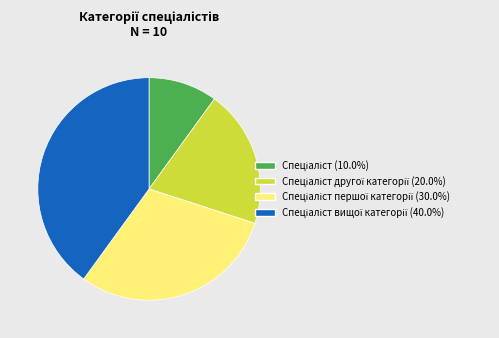

Is there any slice that represents more than half of the pie?

No